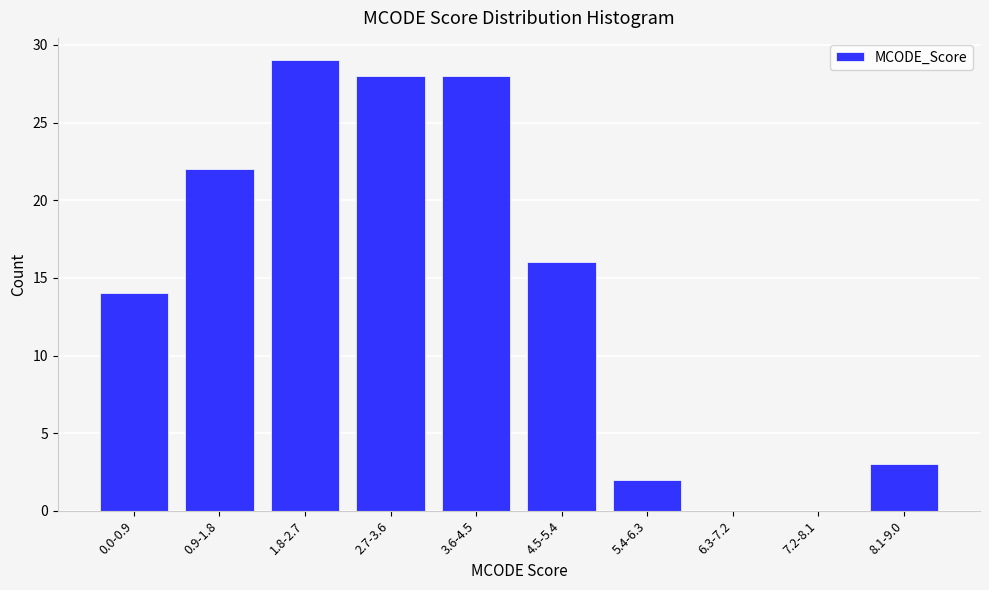

Reading right to left, list all the values displayed in this chart.

8.1-9.0=3	7.2-8.1=0	6.3-7.2=0	5.4-6.3=2	4.5-5.4=16	3.6-4.5=28	2.7-3.6=28	1.8-2.7=29	0.9-1.8=22	0.0-0.9=14